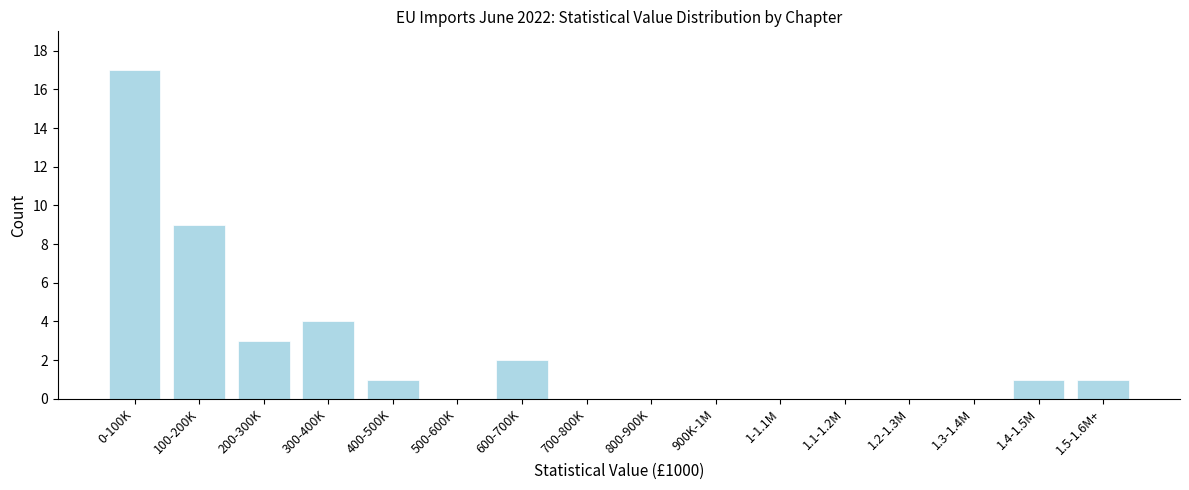

Reading left to right, extract all data points from this chart.

0-100K=17	100-200K=9	200-300K=3	300-400K=4	400-500K=1	500-600K=0	600-700K=2	700-800K=0	800-900K=0	900K-1M=0	1-1.1M=0	1.1-1.2M=0	1.2-1.3M=0	1.3-1.4M=0	1.4-1.5M=1	1.5-1.6M+=1